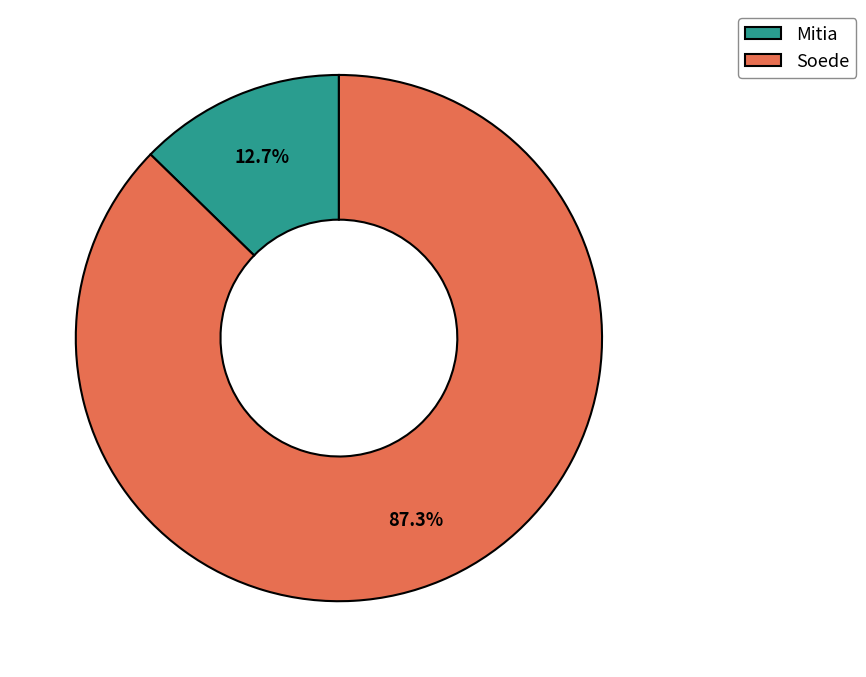

Is it true that Mitia is 3% of the pie?

False